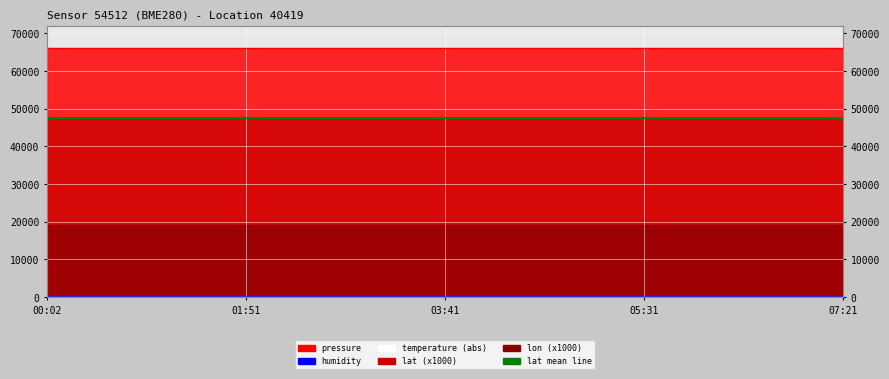

Read the temperature value at 03:13.

-145.3